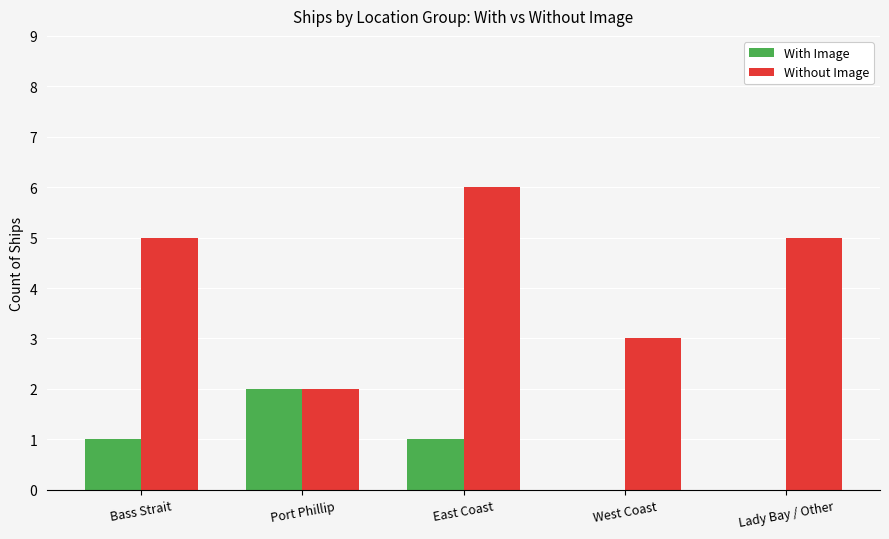

Which series has the largest total across all categories?

Without Image